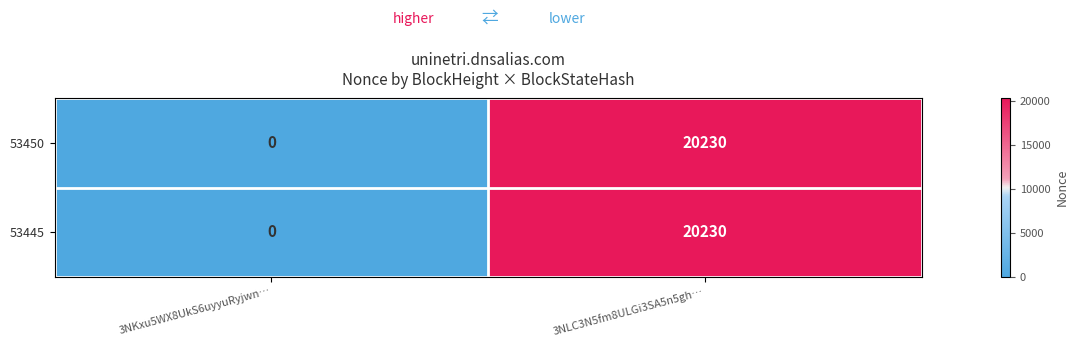

Where is 53445 nearest to the value 10115?

3NKxu5WX8UkS6uyyuRyjwn…